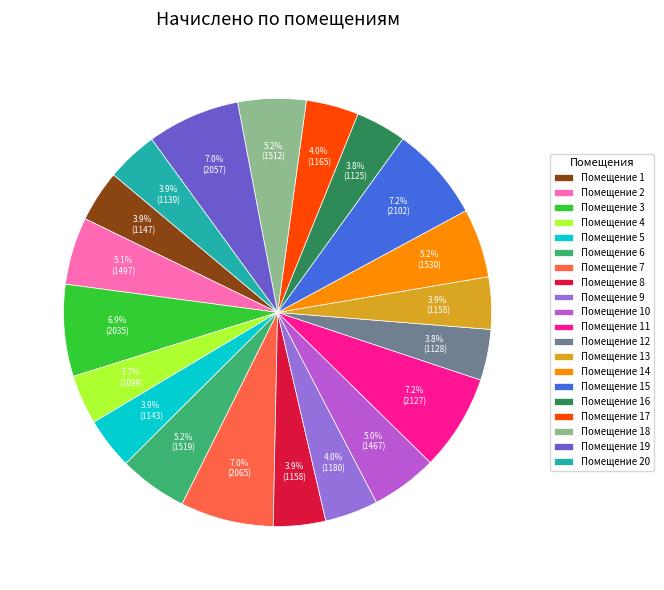

Approximately how many times larger is the value at Помещение 14 compared to Помещение 12?

1.4